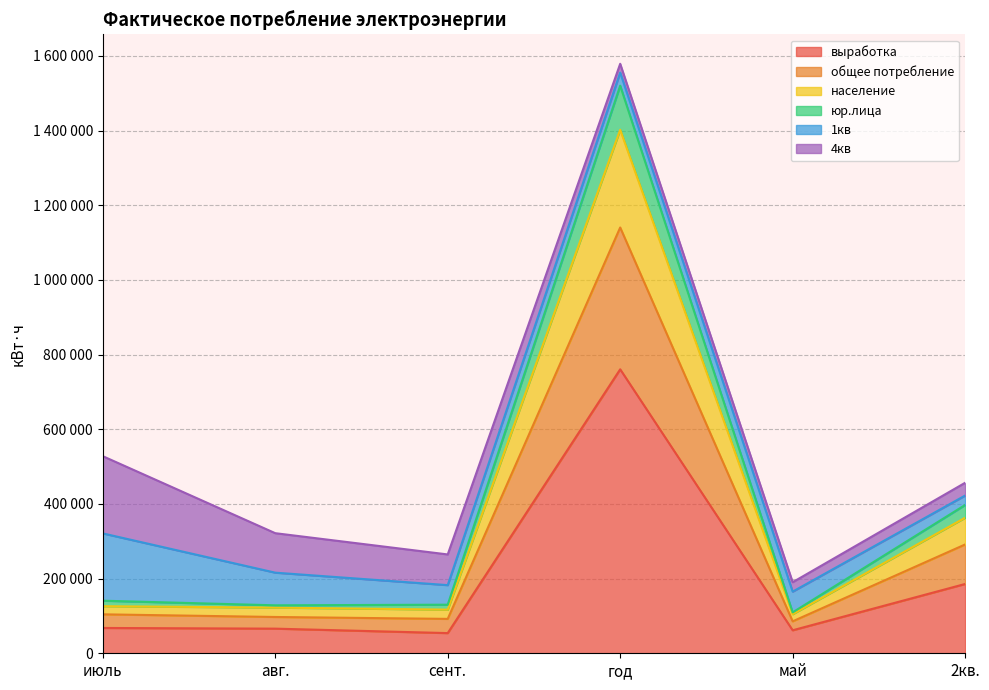

In юр.лица, how many points are lower than both neighbors (excluding endpoints)?

2